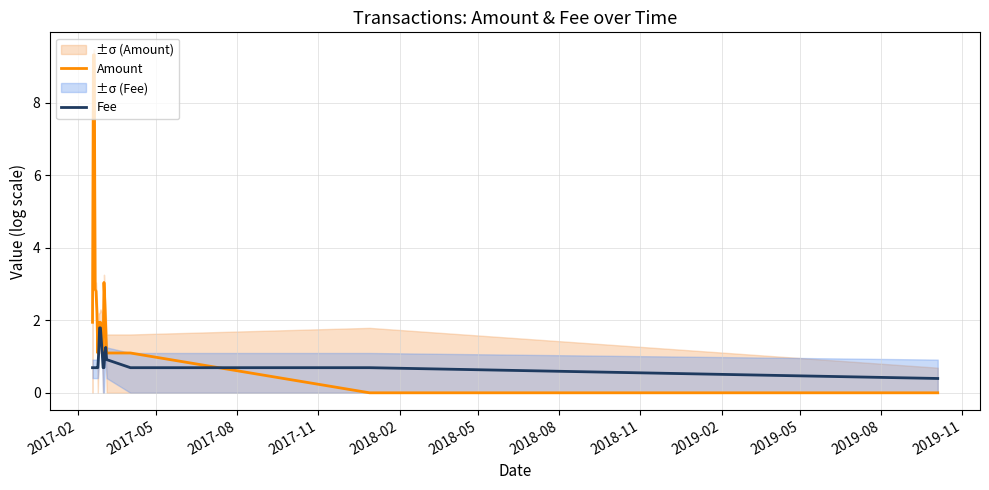

Which series ends up on top after the final intersection of Amount and Fee?

Fee